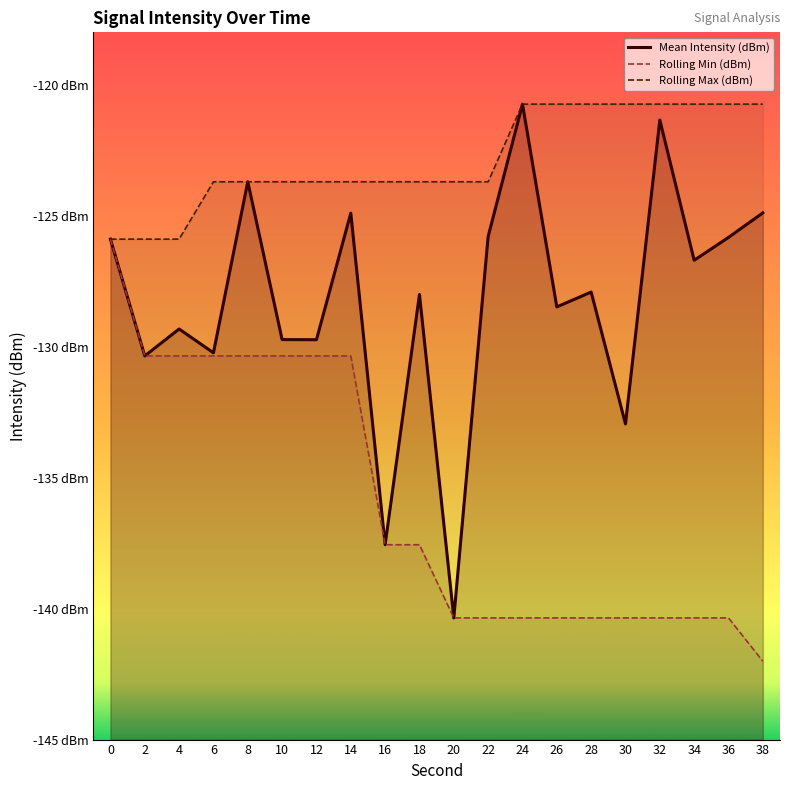

Count the Rolling Max (dBm) values in the range -123 to -120.

8